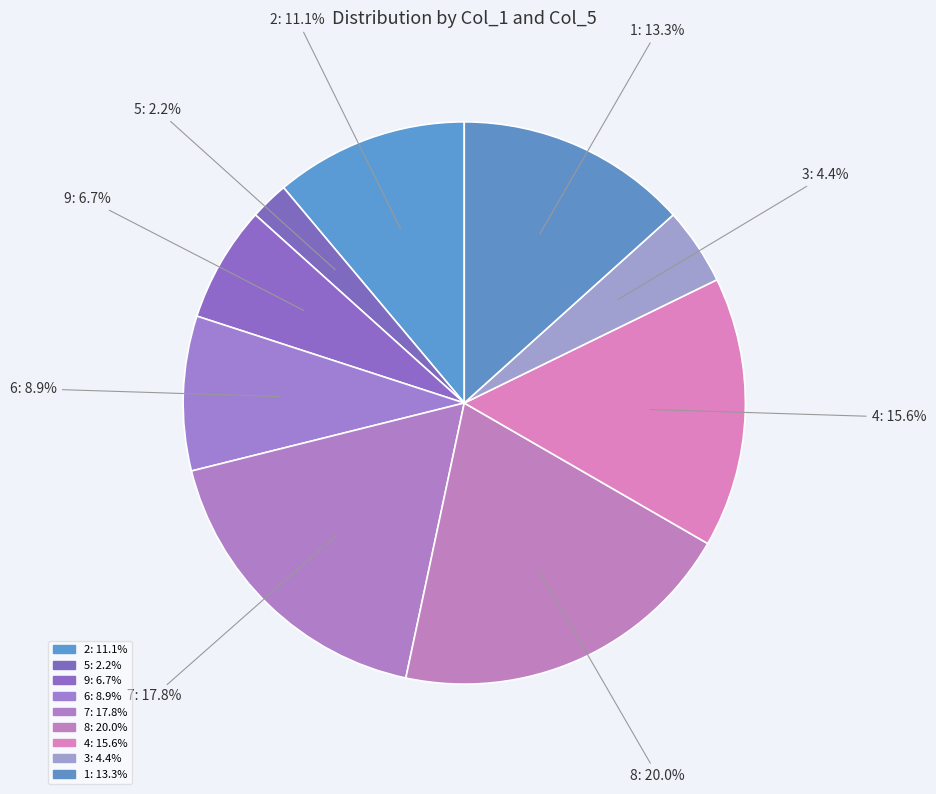

What is the largest slice in the pie chart?

8